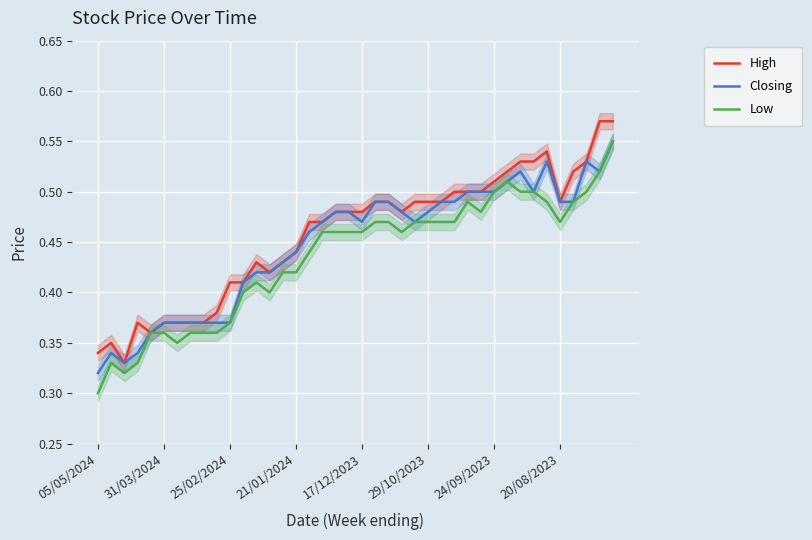

In High, how many points are lower than both neighbors (excluding endpoints)?

5